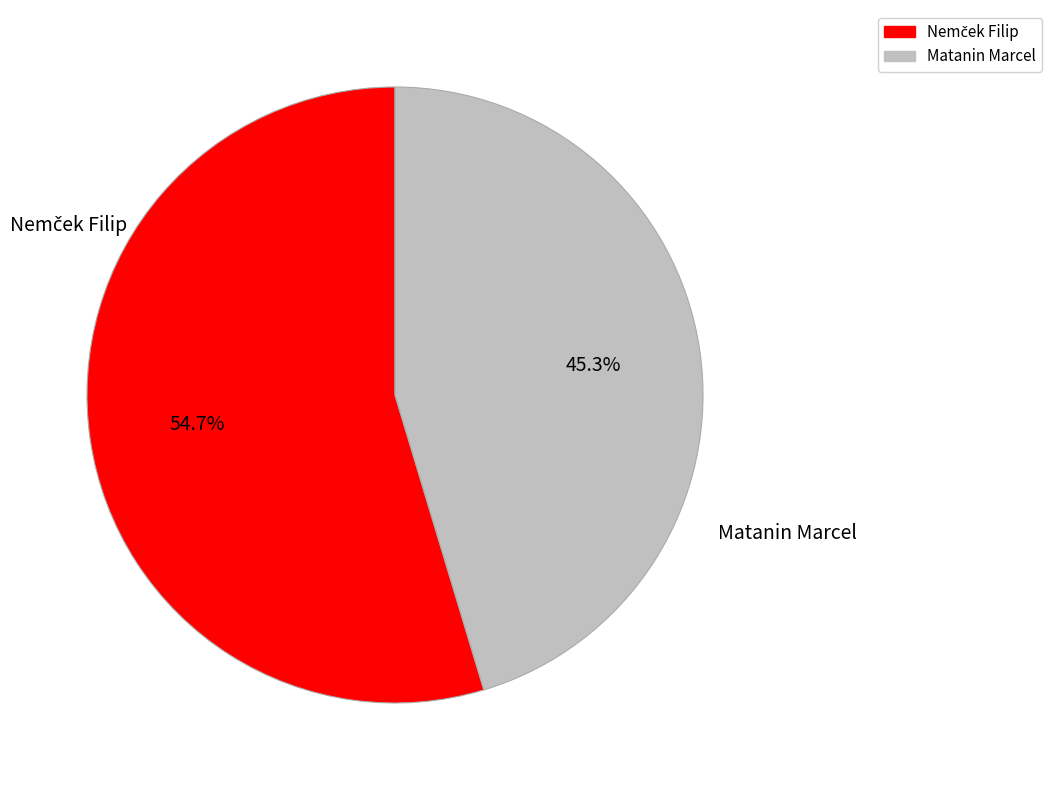

Does any single category account for the majority?

Yes